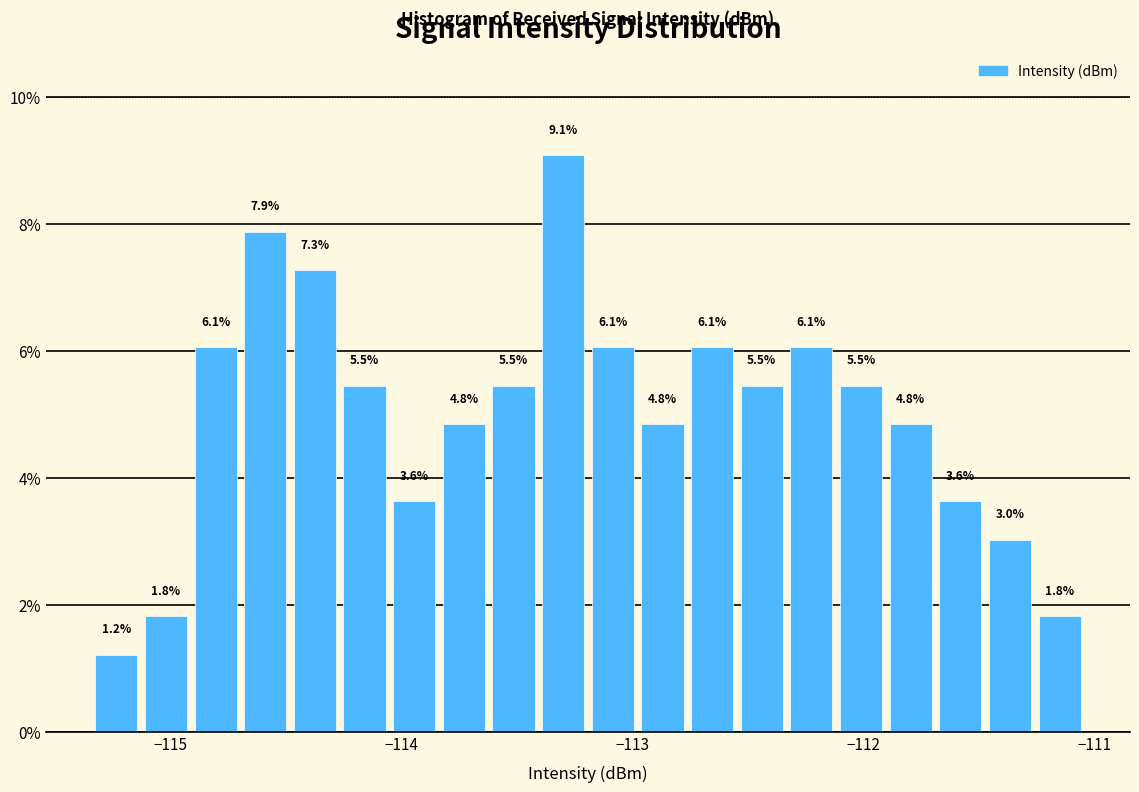

Read against the x-axis, roughly where is the centre of the tallest bar?

-113.3